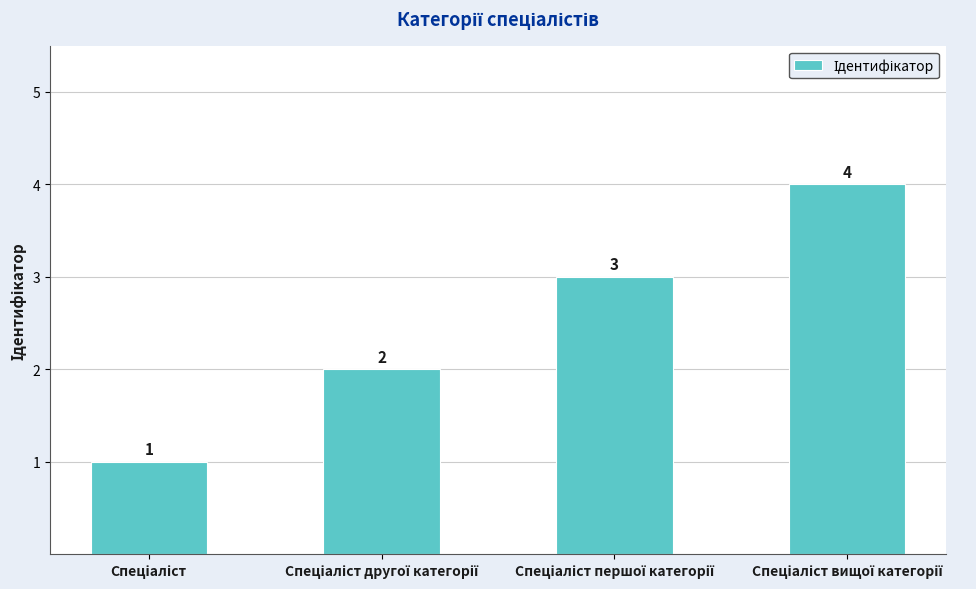

Reading left to right, list all the values displayed in this chart.

1	2	3	4